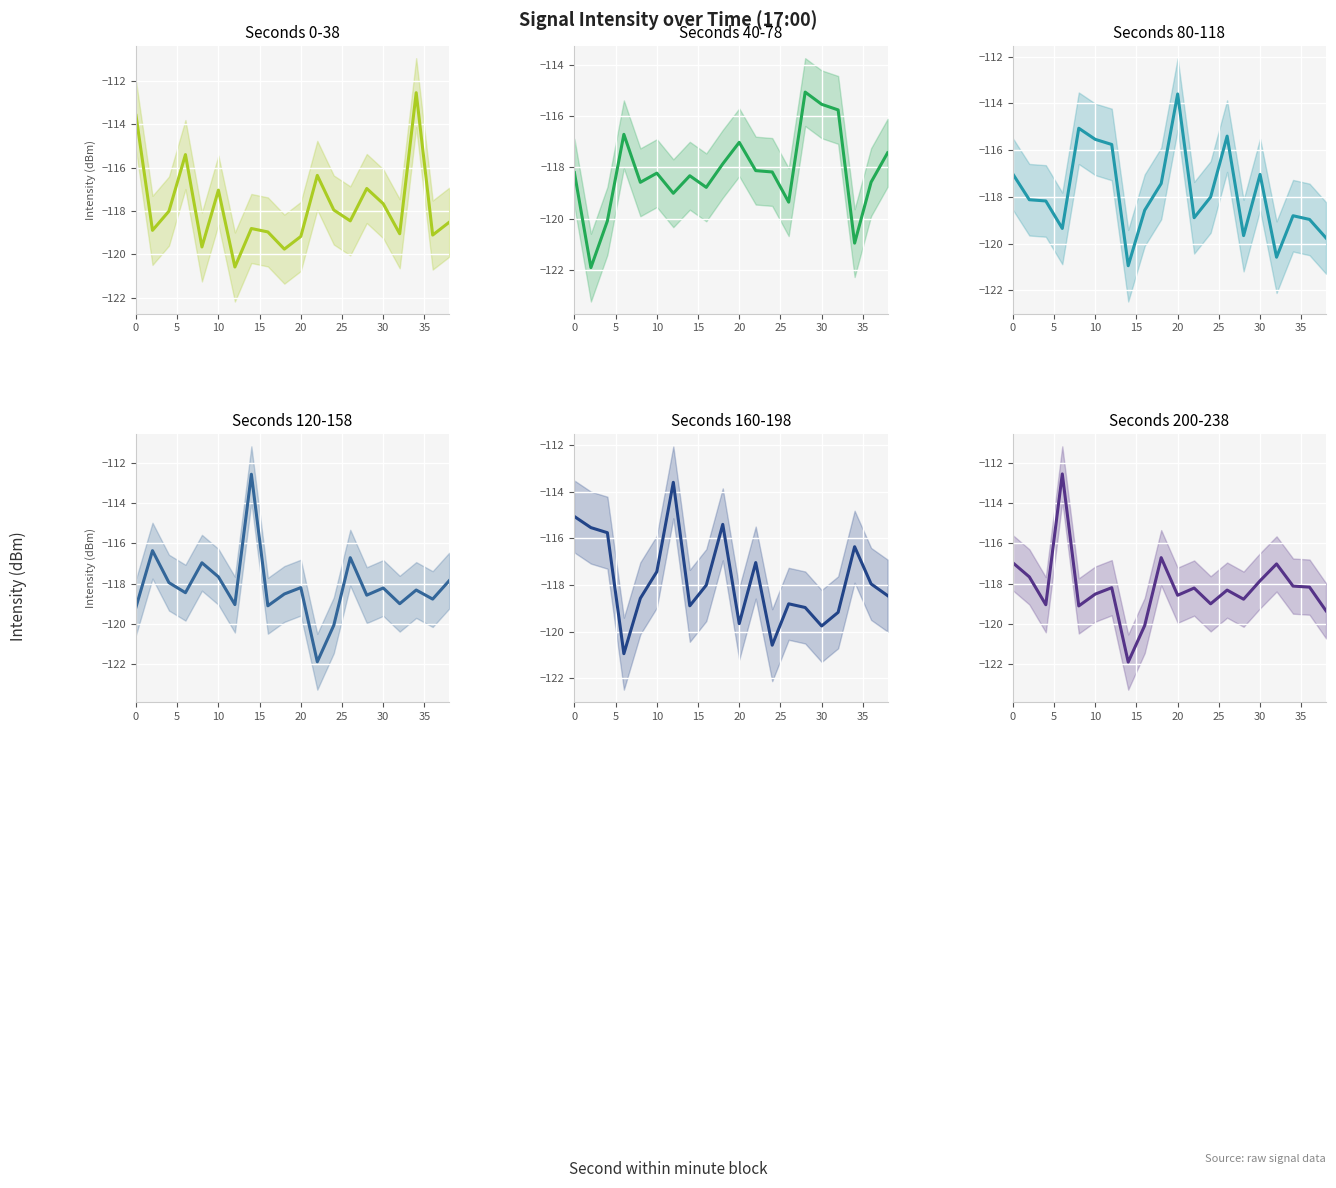

True or false: Seconds 40-78 has more than 1 interior local peaks.

True